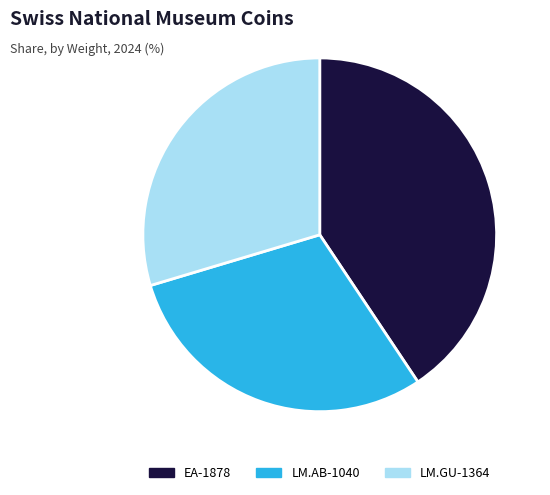

Combined, do EA-1878 and LM.AB-1040 account for over 50%?

Yes